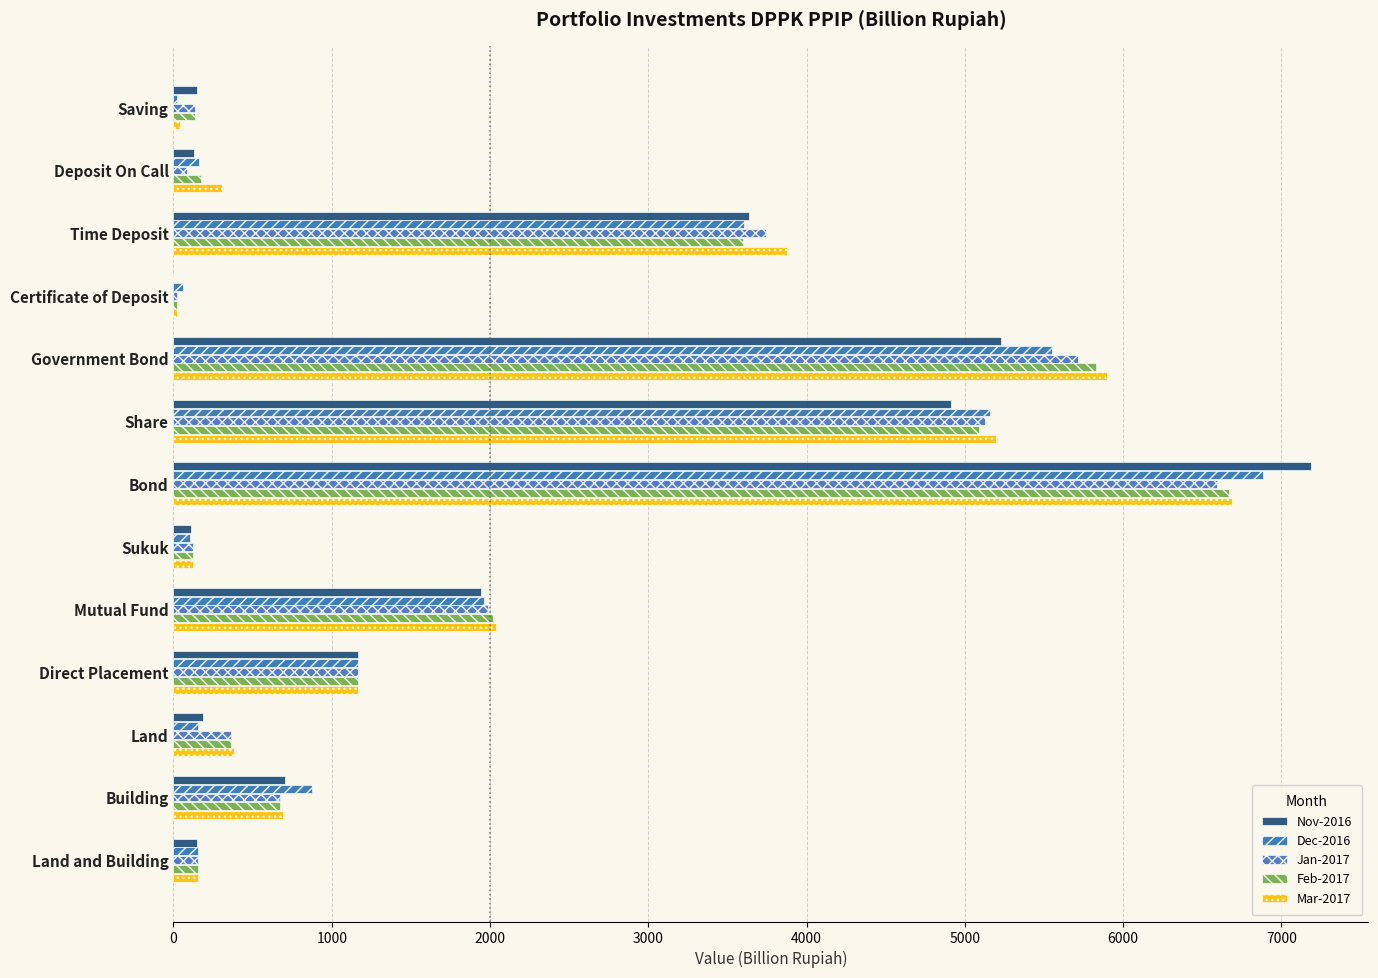

How many data points in Nov-2016 are above 703?

7